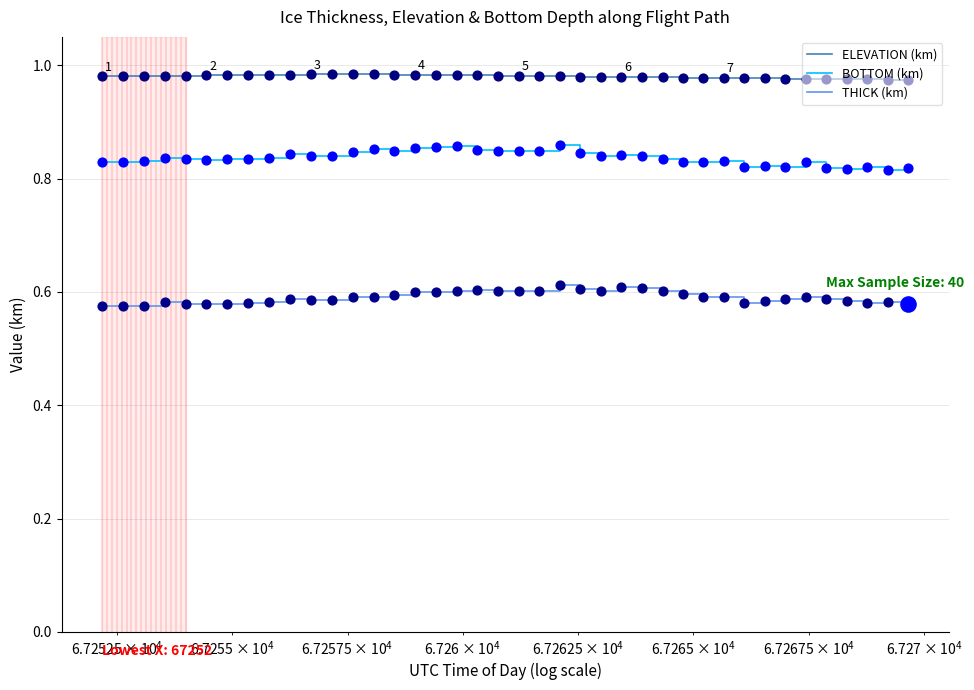

Which series has the largest total across all categories?

ELEVATION (km)